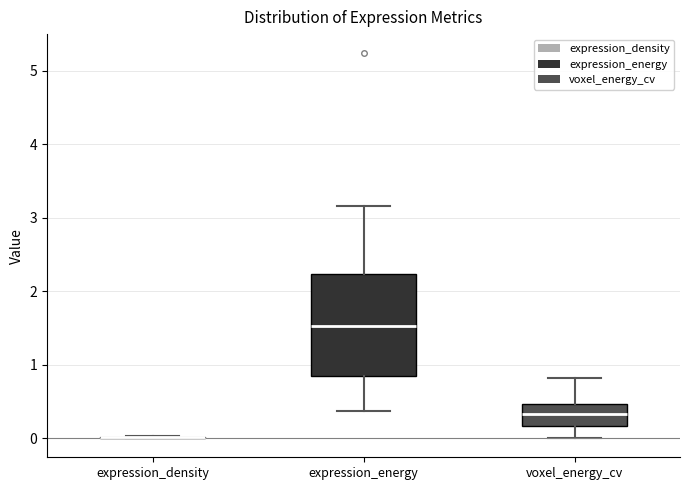

Reading left to right, transcribe this box plot: for each box, give where its median line is, the range the box spans, and where its two whiskers end, as read against the y-axis. The values are not printed on the chart, so give them approximately, as read against the axis.

expression_density: box collapsed to a line at 0.0, whiskers 0.0 to 0.0
expression_energy: median 1.5, box 0.8 to 2.2, whiskers 0.4 to 3.2
voxel_energy_cv: median 0.3, box 0.2 to 0.5, whiskers 0.0 to 0.8